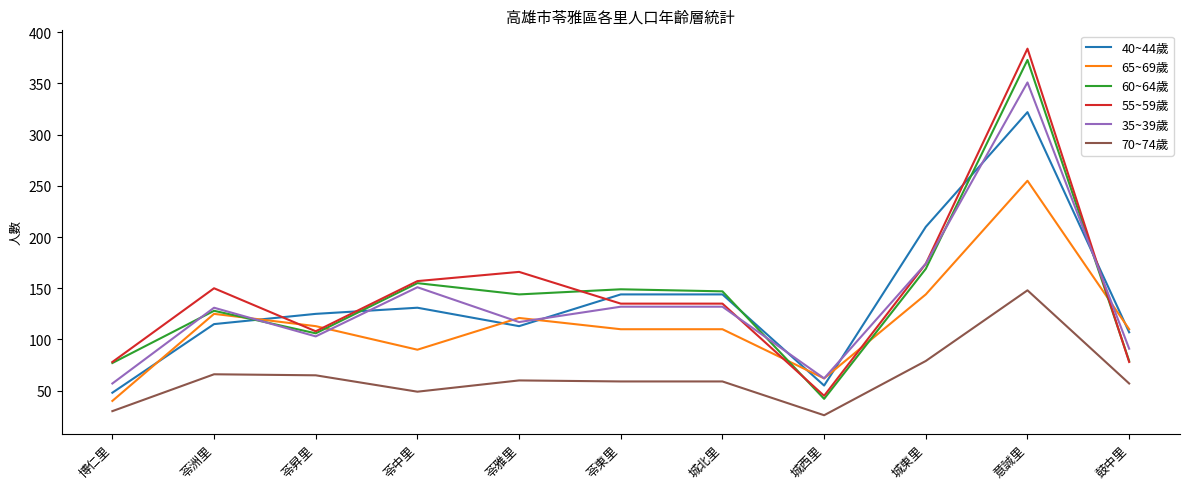

What position from the left is 城西里?

8